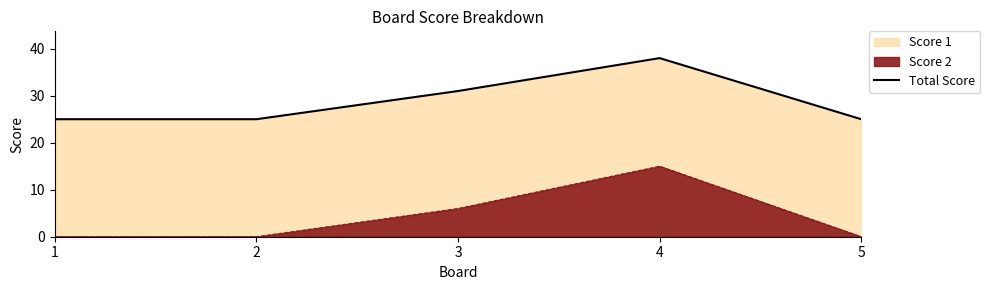

What is the difference between the maximum and minimum values?

13